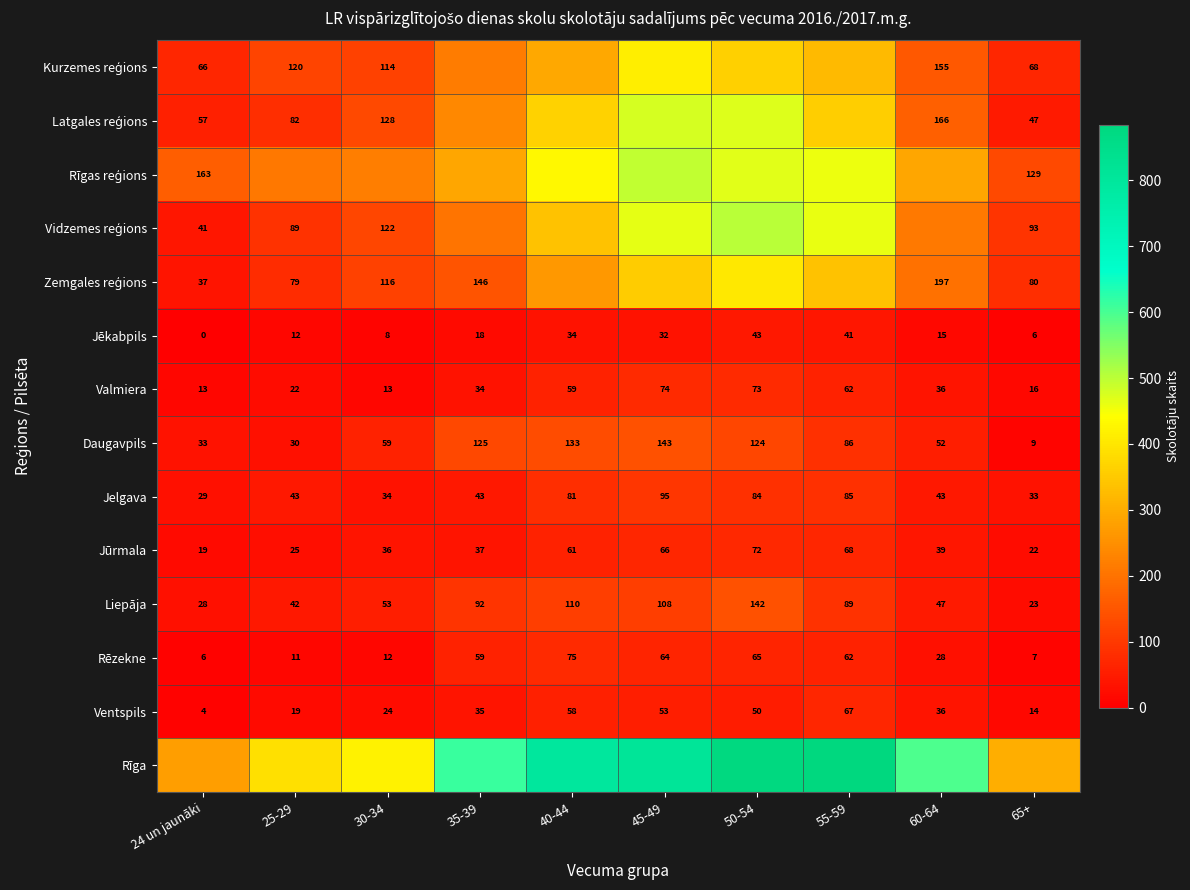

Which category has the lowest value in the Jūrmala series?

24 un jaunāki